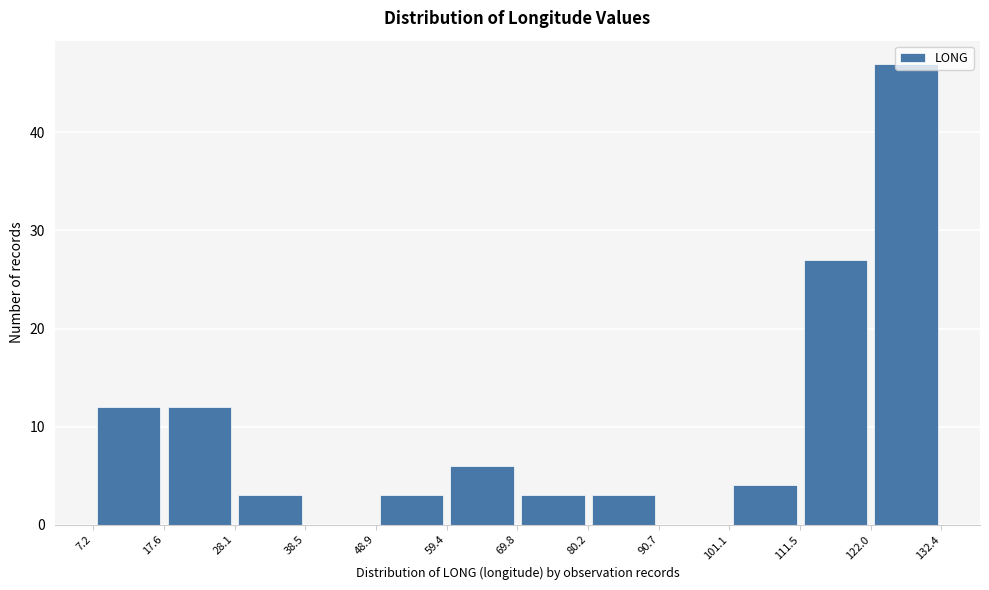

Reading left to right, list every bar in this chart as the range it spans on the x-axis followed by its height. The values are not printed on the chart, so give them approximately, as read against the axis.

7.2 to 17.6: 12
17.6 to 28.1: 12
28.1 to 38.5: 3
38.5 to 48.9: 0
48.9 to 59.4: 3
59.4 to 69.8: 6
69.8 to 80.2: 3
80.2 to 90.7: 3
90.7 to 101.1: 0
101.1 to 111.5: 4
111.5 to 122.0: 27
122.0 to 132.4: 47